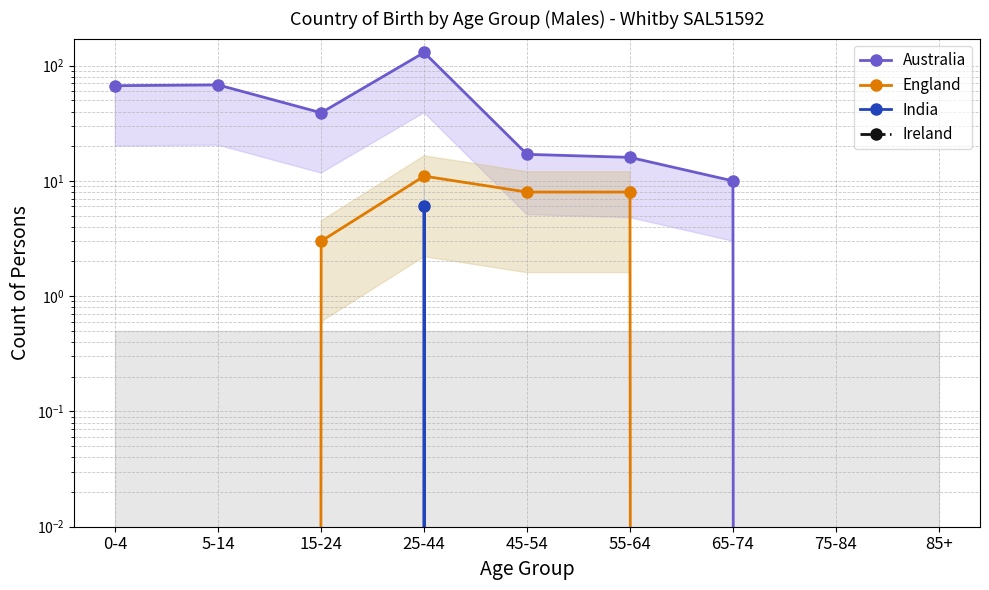

True or false: Australia and India intersect in this chart.

False